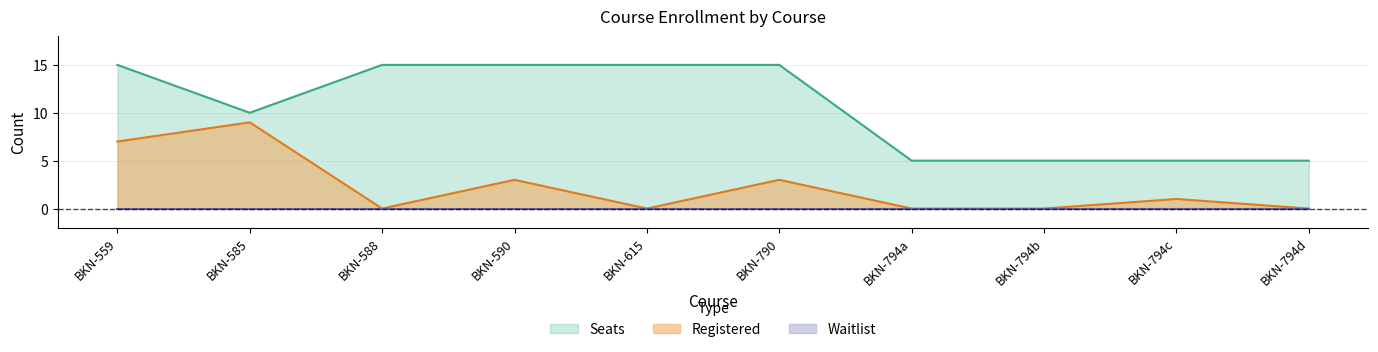

At BKN-588, list the series in order from largest to smallest.

Seats, Registered